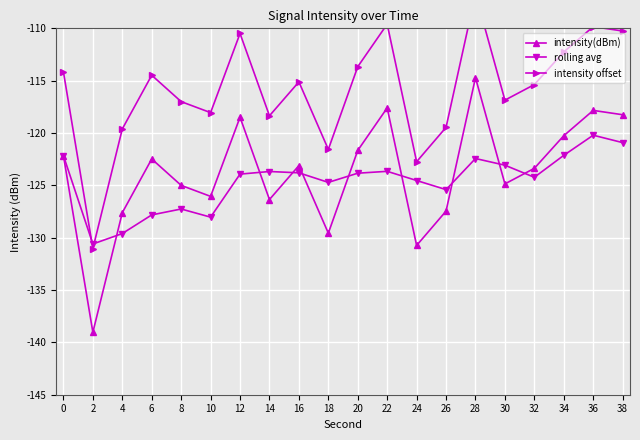

Count the number of data series in this chart.

3